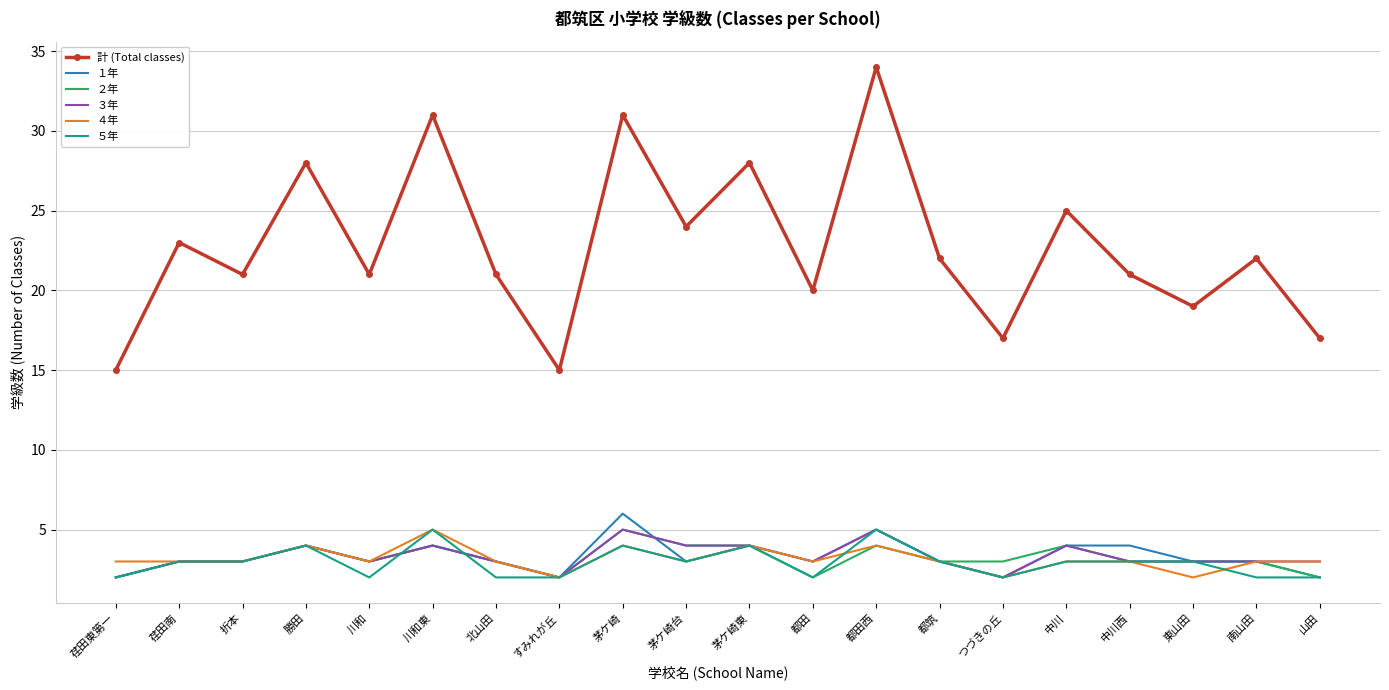

True or false: 計 (Total classes) and ５年 intersect in this chart.

False